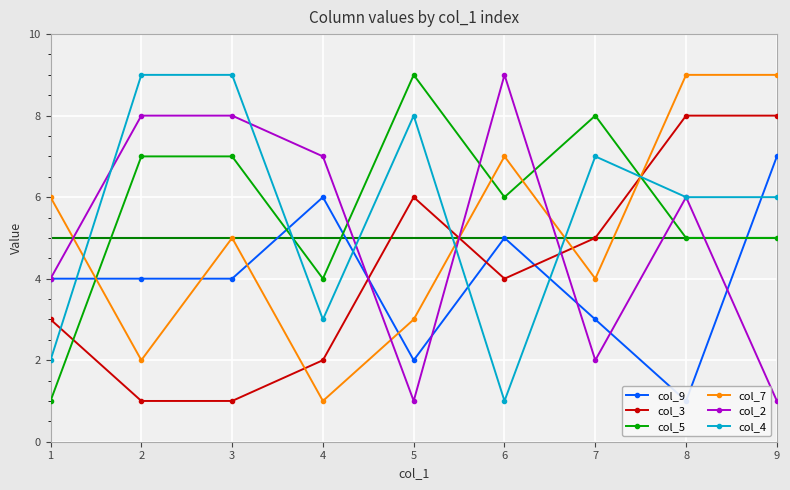

Is it true that col_5 equals 2 at 4?

False